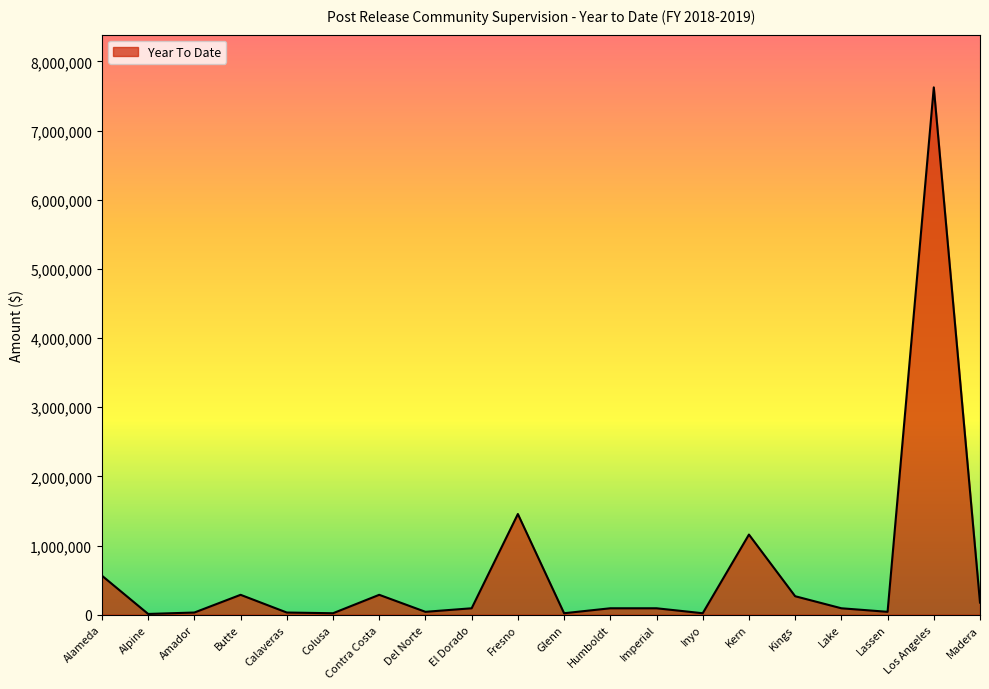

What is the difference between the maximum and minimum values?

7615500